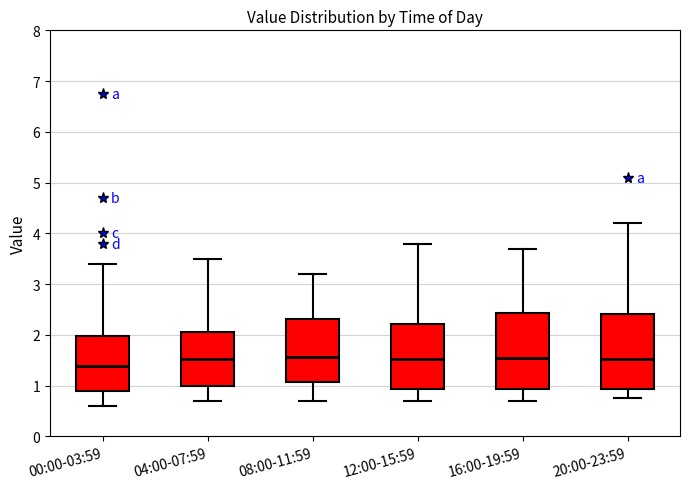

Where does the lower whisker of the box for 12:00-15:59 end on the y-axis? The values are not printed on the chart, so give them approximately, as read against the axis.

0.7